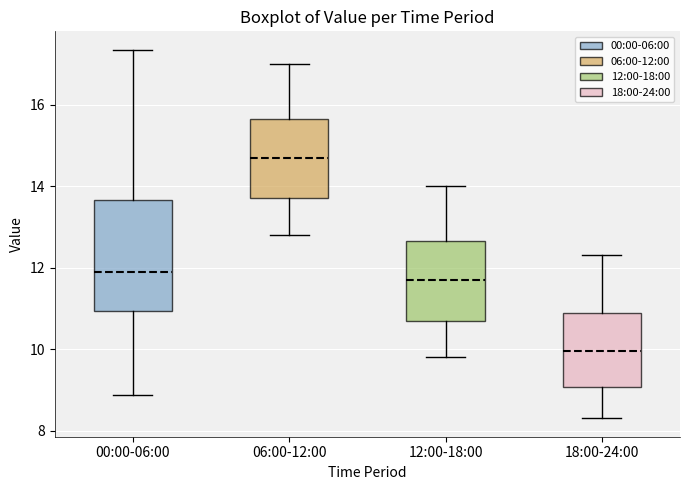

Reading left to right, read every box against the y-axis: the position of its median line, the range the box covers, and the ends of its whiskers. The values are not printed on the chart, so give them approximately, as read against the axis.

00:00-06:00: median 11.8, box 11.0 to 13.6, whiskers 8.8 to 17.4
06:00-12:00: median 14.8, box 13.8 to 15.6, whiskers 12.8 to 17.0
12:00-18:00: median 11.8, box 10.8 to 12.6, whiskers 9.8 to 14.0
18:00-24:00: median 10.0, box 9.0 to 10.8, whiskers 8.4 to 12.4